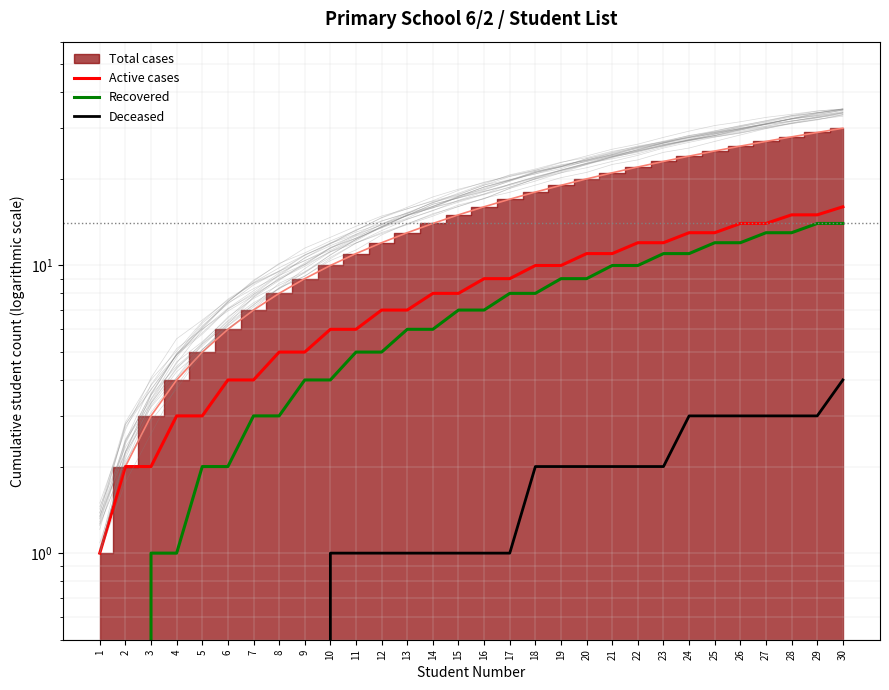

Reading left to right, extract all data points from this chart.

Active cases: 1	2	2	3	3	4	4	5	5	6	6	7	7	8	8	9	9	10	10	11	11	12	12	13	13	14	14	15	15	16
Recovered: 0	0	1	1	2	2	3	3	4	4	5	5	6	6	7	7	8	8	9	9	10	10	11	11	12	12	13	13	14	14
Deceased: 0	0	0	0	0	0	0	0	0	1	1	1	1	1	1	1	1	2	2	2	2	2	2	3	3	3	3	3	3	4